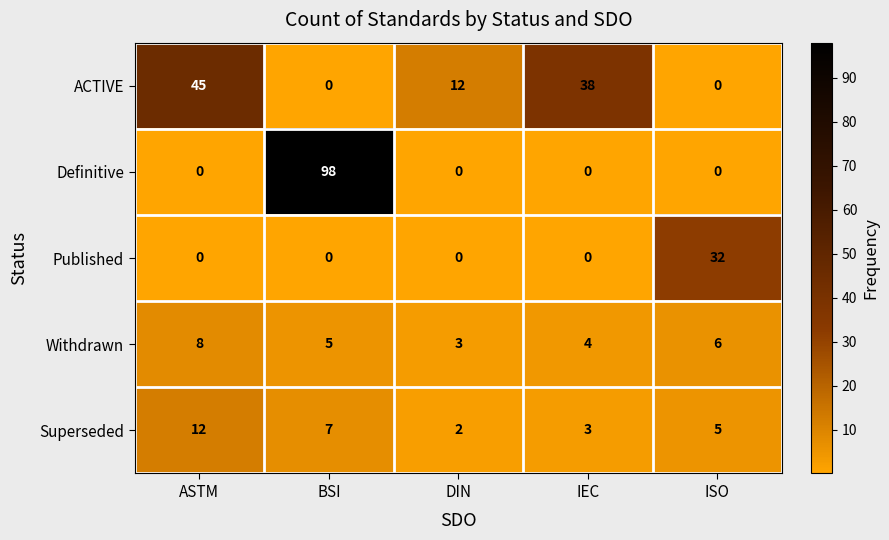

Is it true that Withdrawn equals 6 at ISO?

True